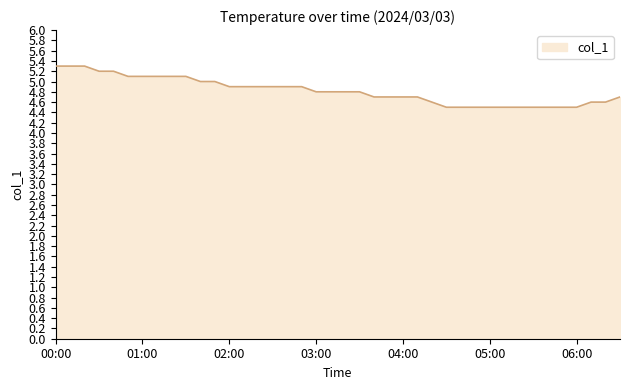

What is the greatest value displayed?

5.3